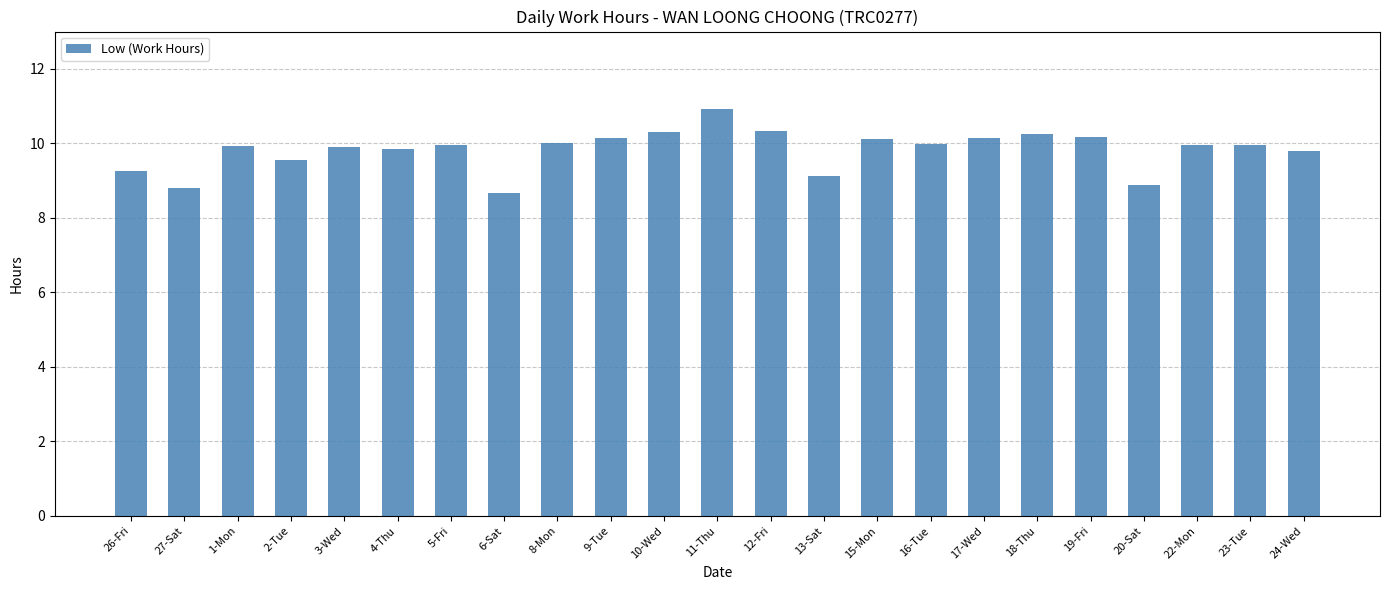

What is the value of the 21st bar from the left?

10.0